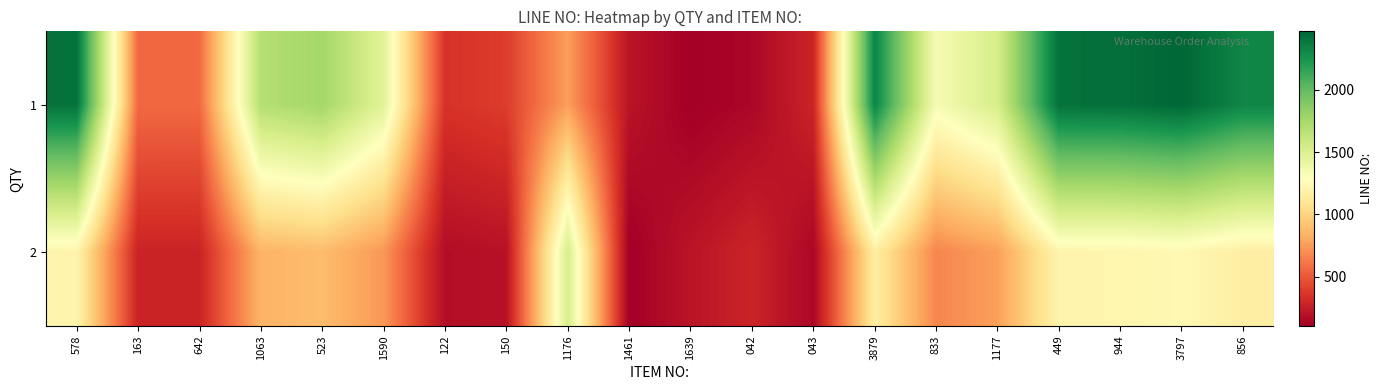

At how many categories does at least one series exceed 177?

20